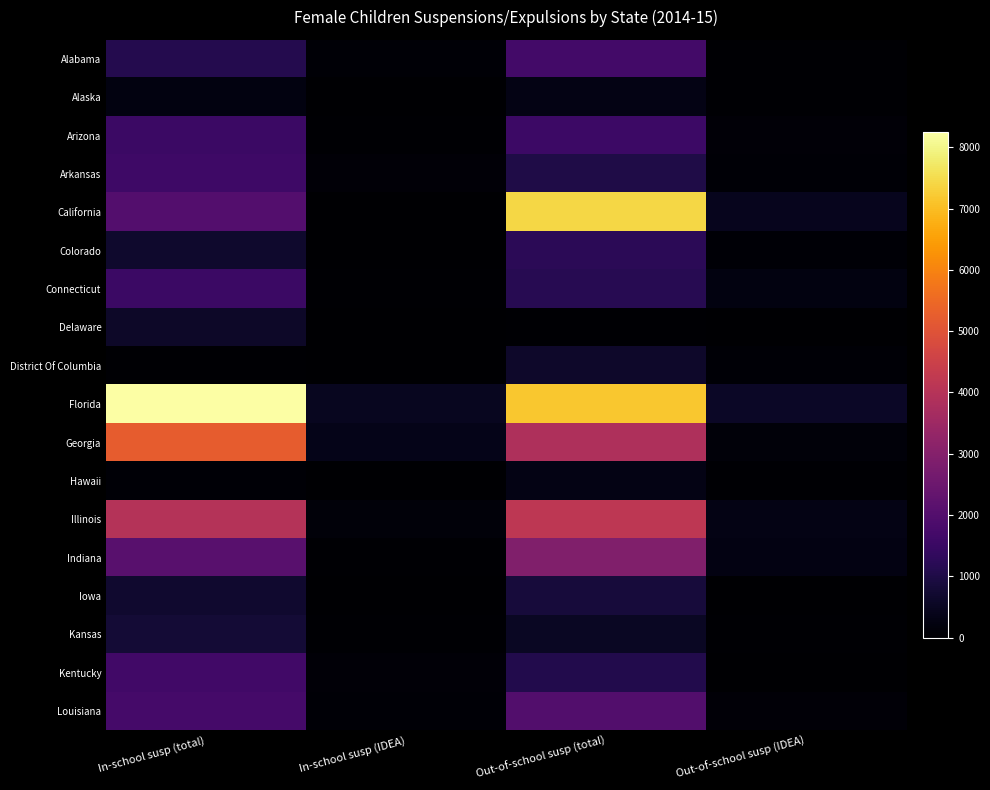

Which has a higher value, Out-of-school susp (IDEA) or In-school susp (IDEA)?

In-school susp (IDEA)